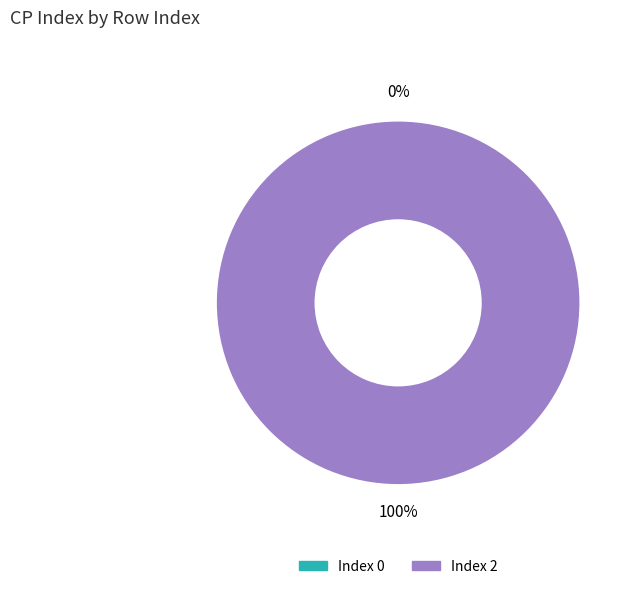

Is it true that 2 is 100% of the pie?

True